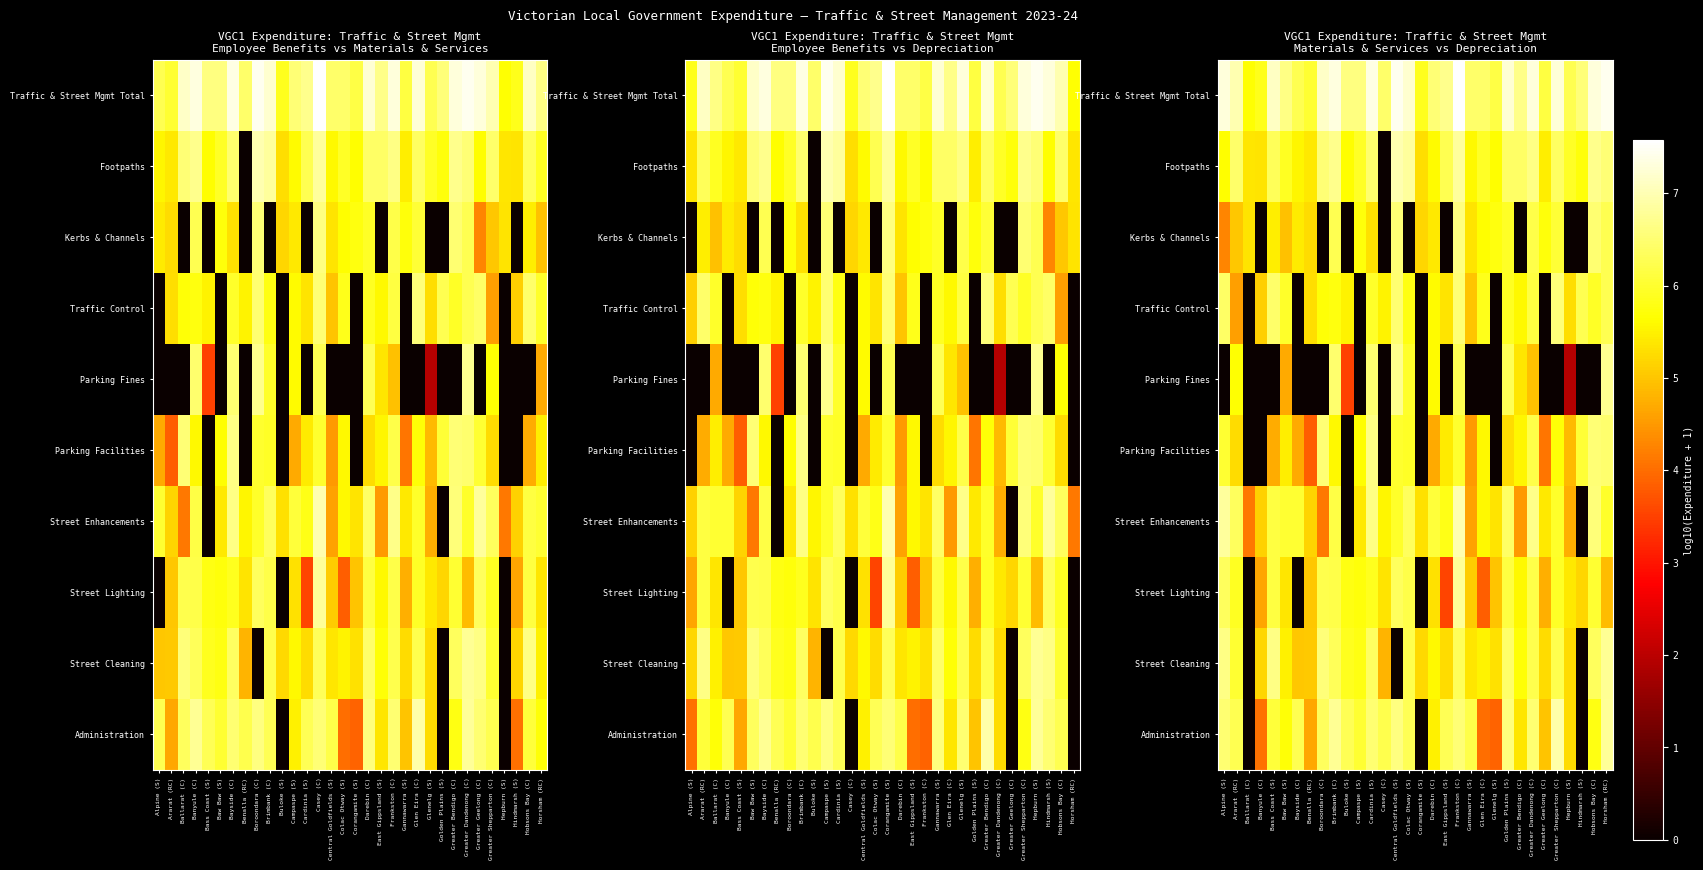

The value of Kerbs & Channels at Bayside (C) is 7.2. True or false?

False